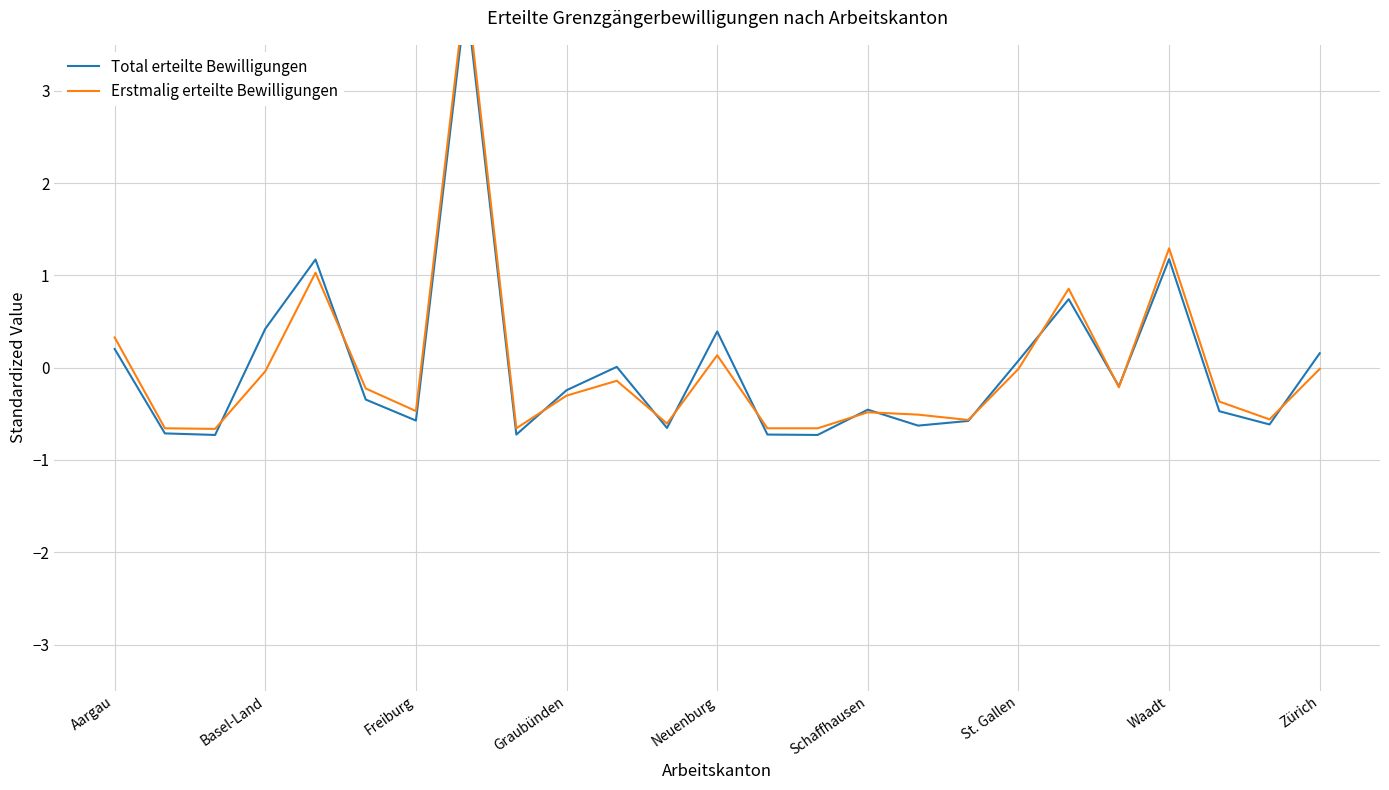

In Total erteilte Bewilligungen, how many points are higher than both neighbors (excluding endpoints)?

7